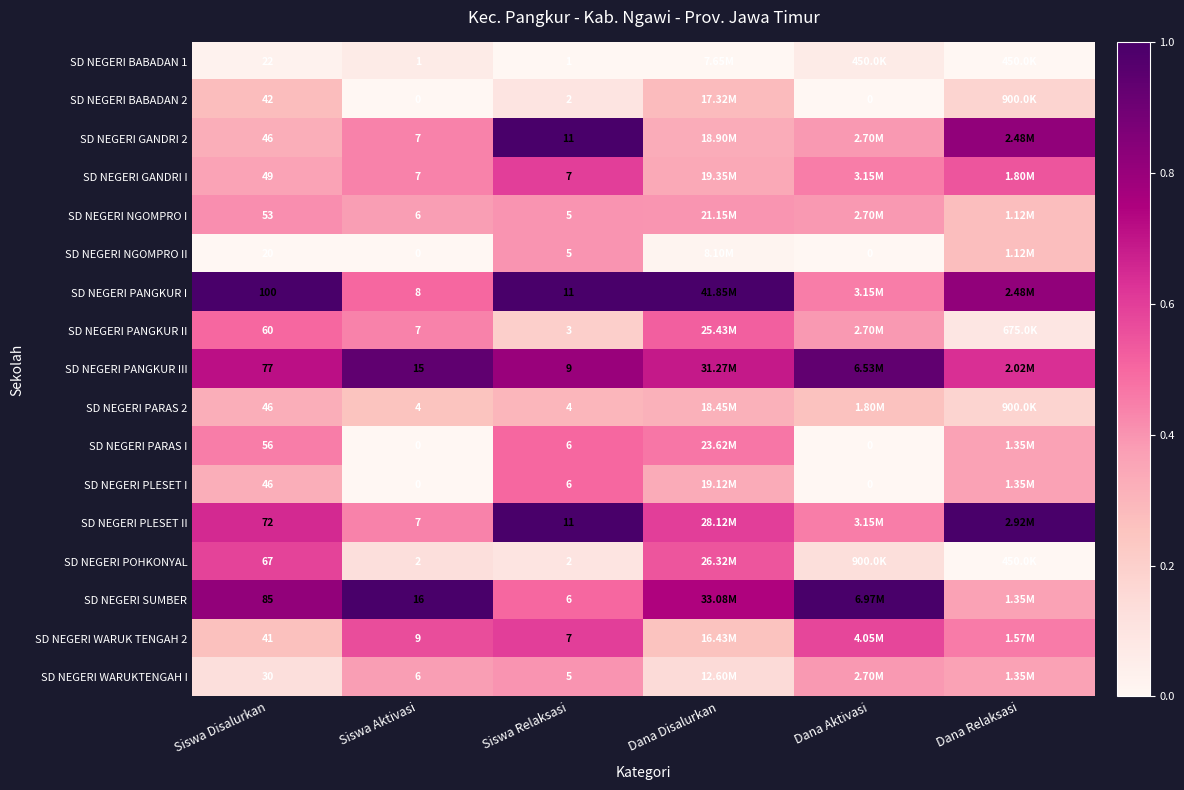

Between Siswa Disalurkan and Siswa Relaksasi, which series saw the biggest shift?

SD NEGERI PANGKUR I